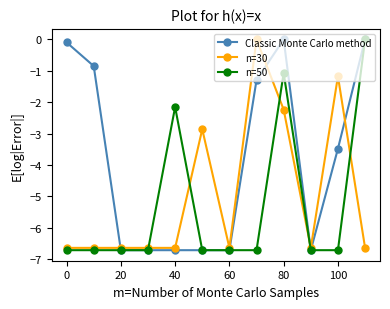

What is the value of the n=30 point at the 7th from the left?

-6.6